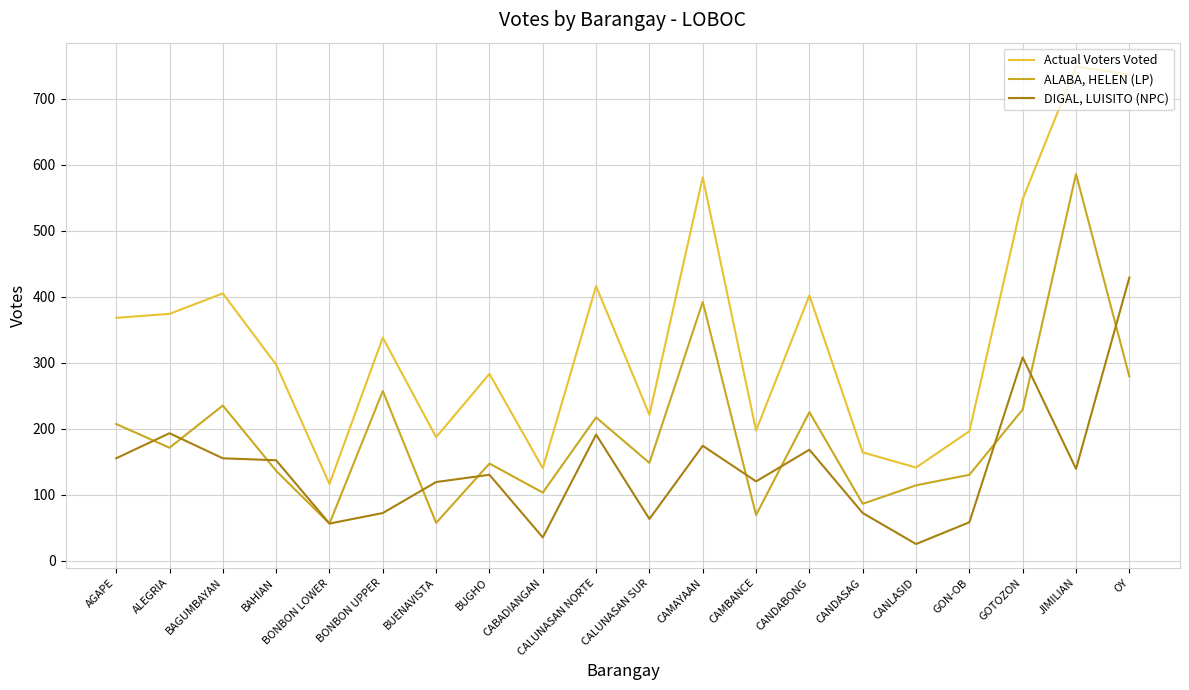

What is the difference between the highest and lowest values at BAHIAN?

161